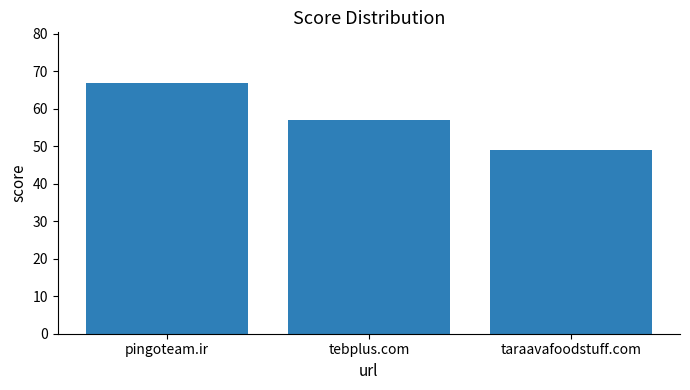

Reading left to right, what are all the values shown in this chart?

pingoteam.ir=67	tebplus.com=57	taraavafoodstuff.com=49